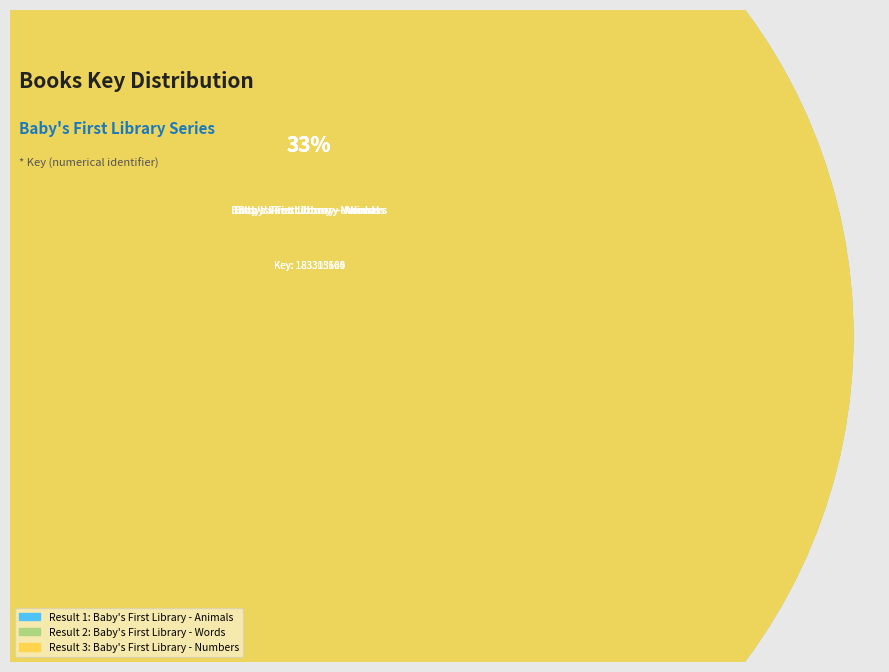

What is the largest slice in the pie chart?

Baby's First Library - Animals